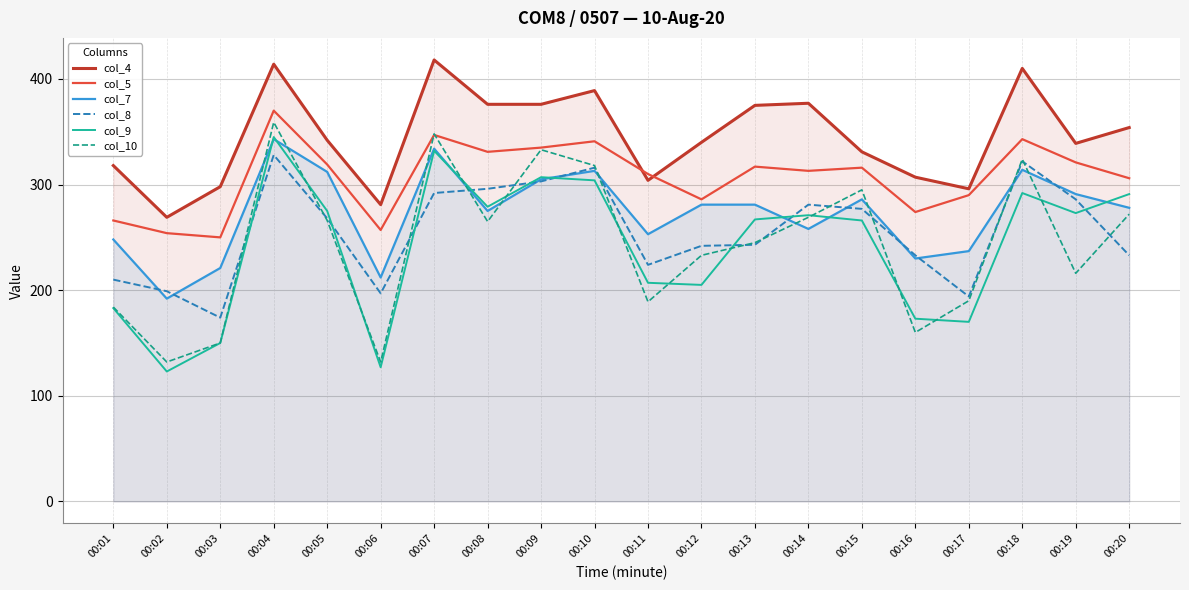

What is the sum of all col_9 values?

4840